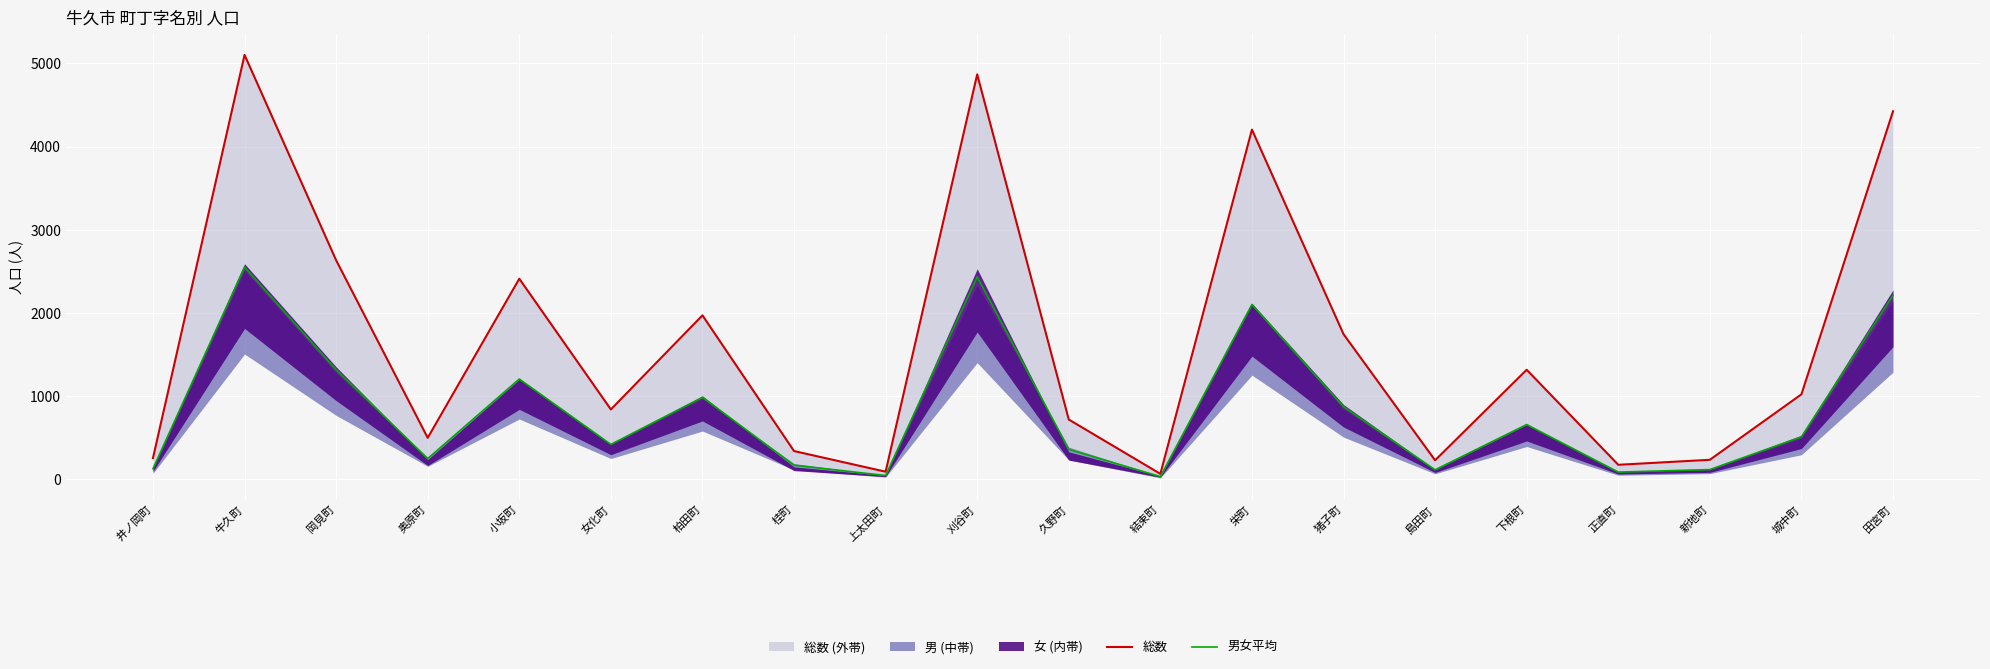

Which category has the highest value in the 総数 series?

牛久町